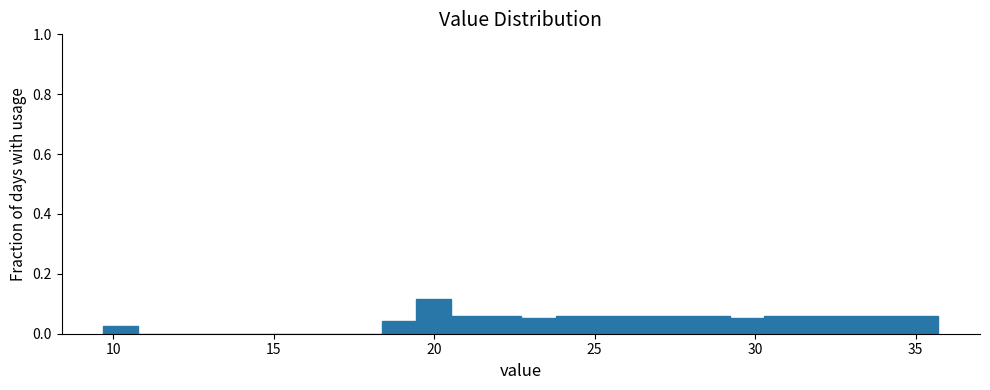

Around what value on the x-axis is the tallest bar? Give the approximate position of its centre, as read against the axis.

20.0